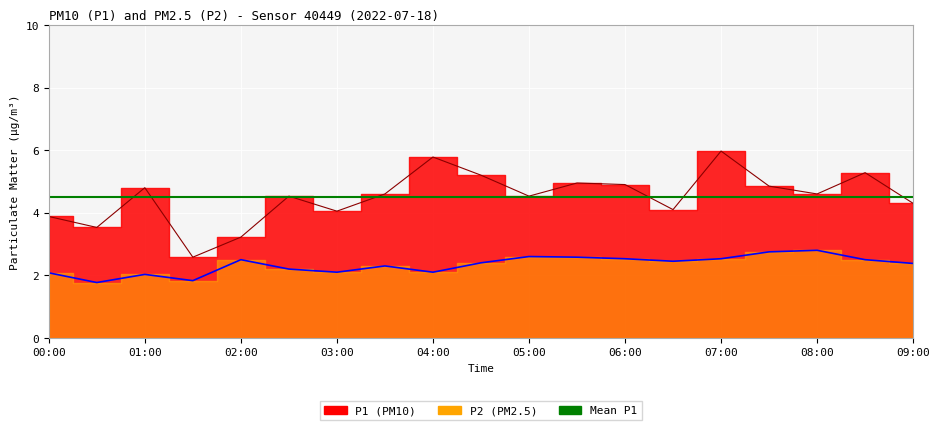

At 01:30, list the series in order from largest to smallest.

P1, P2